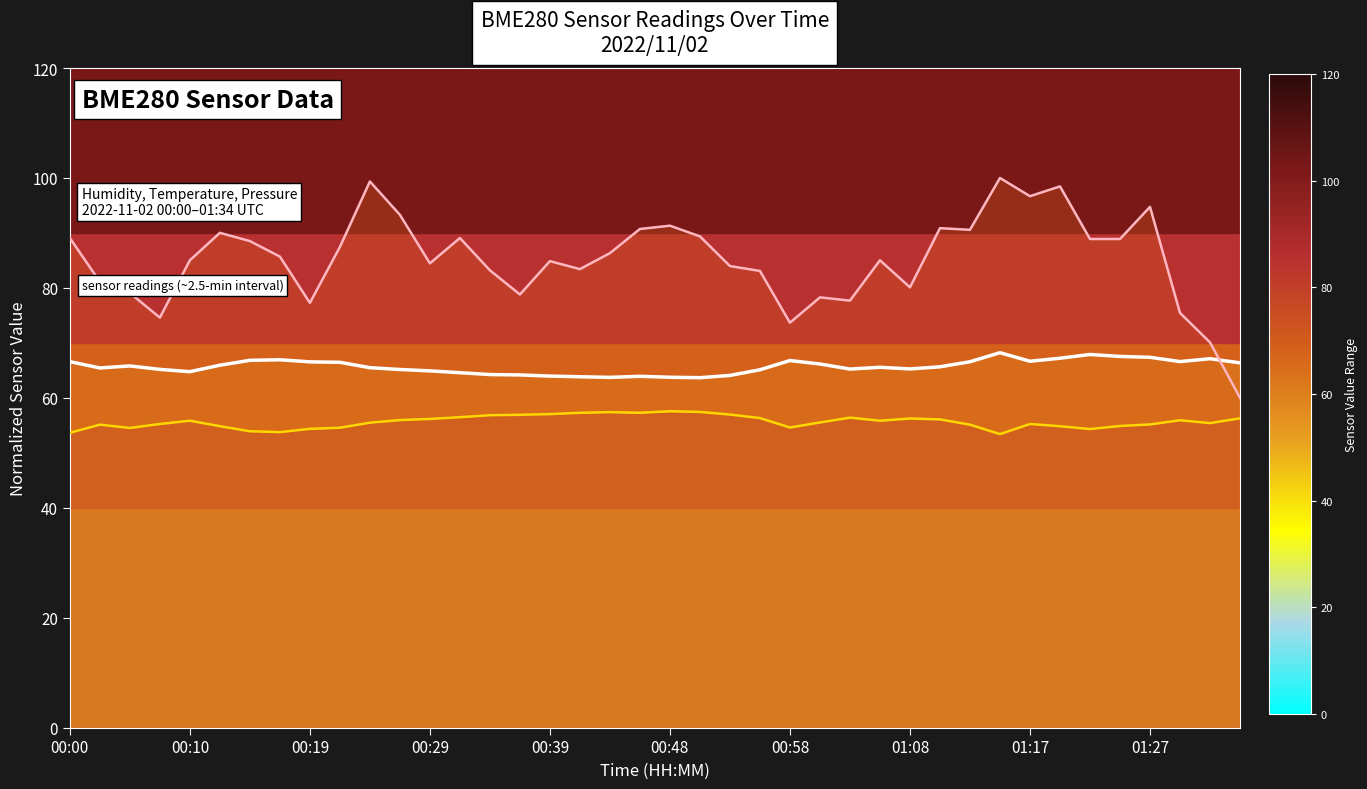

Where does the BME280_pressure_kPa_line series first go above 85?

00:00